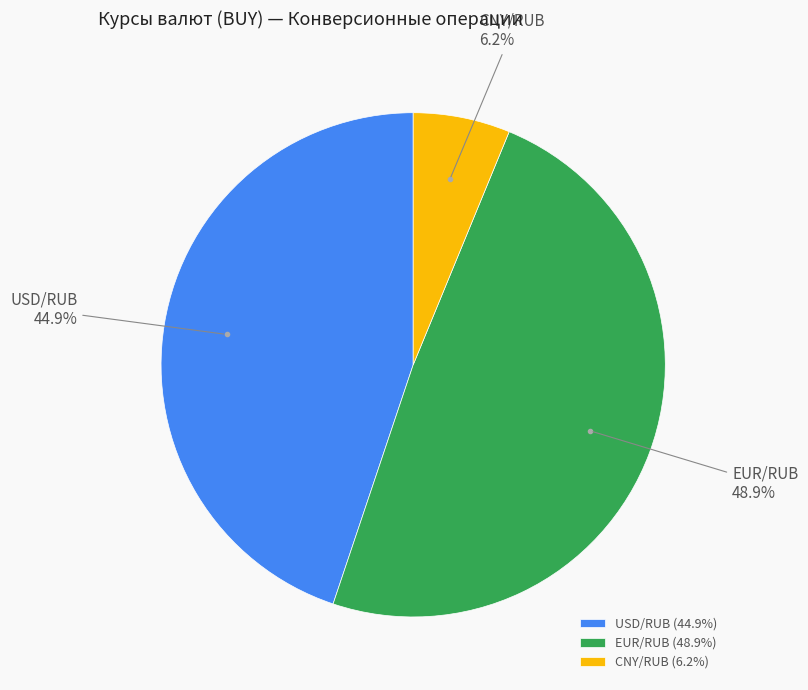

Is there a majority slice in this chart?

No